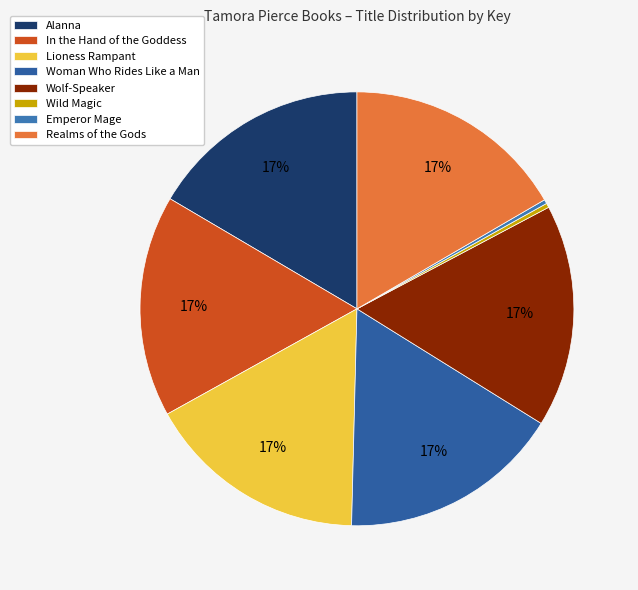

Which slice is the largest?

Realms of the Gods